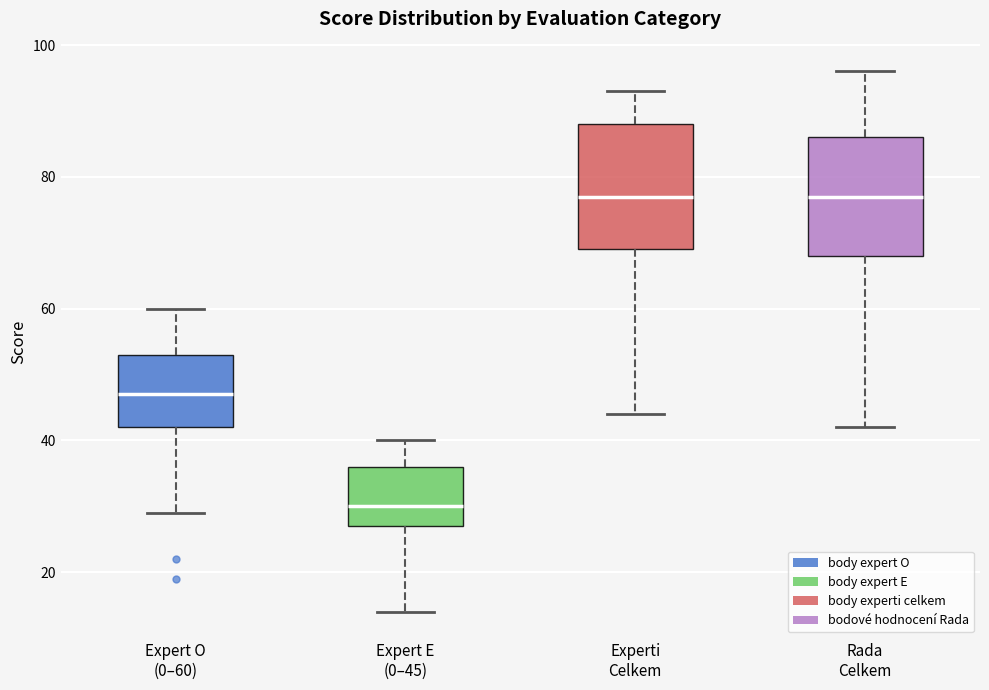

Where does the upper whisker of the box for Rada Celkem end on the y-axis? The values are not printed on the chart, so give them approximately, as read against the axis.

96